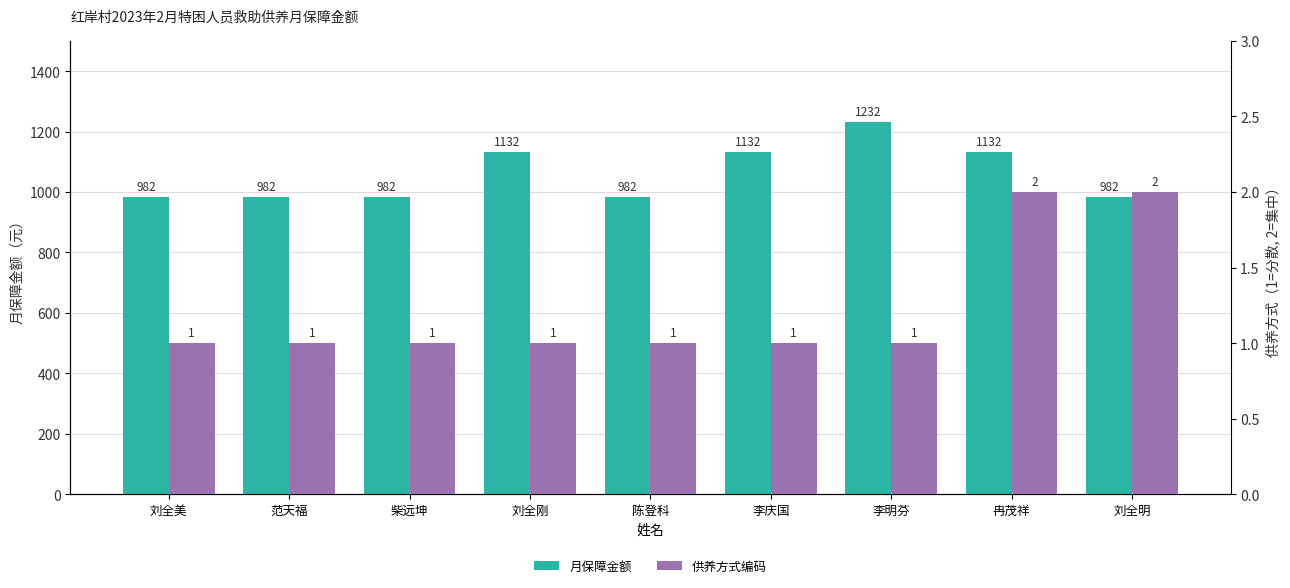

Which series has the largest total across all categories?

月保障金额